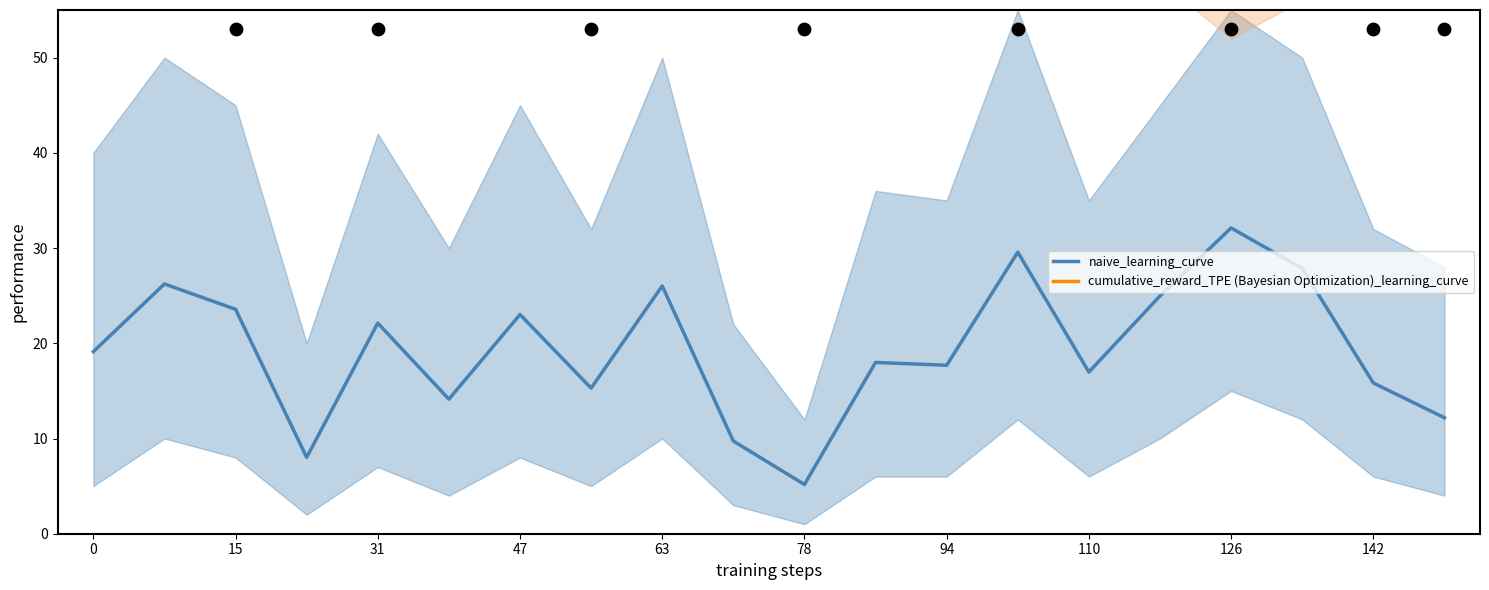

The value of naive_learning_curve at 15 is 15.9. True or false?

False